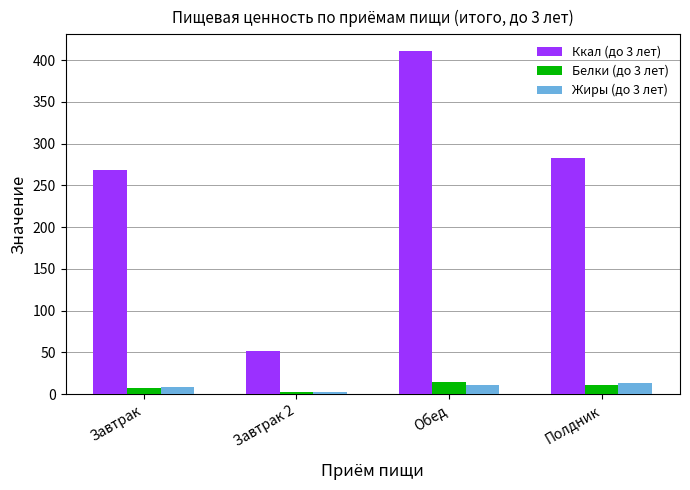

List the labels in order of Ккал (до 3 лет) value, largest first.

Обед, Полдник, Завтрак, Завтрак 2